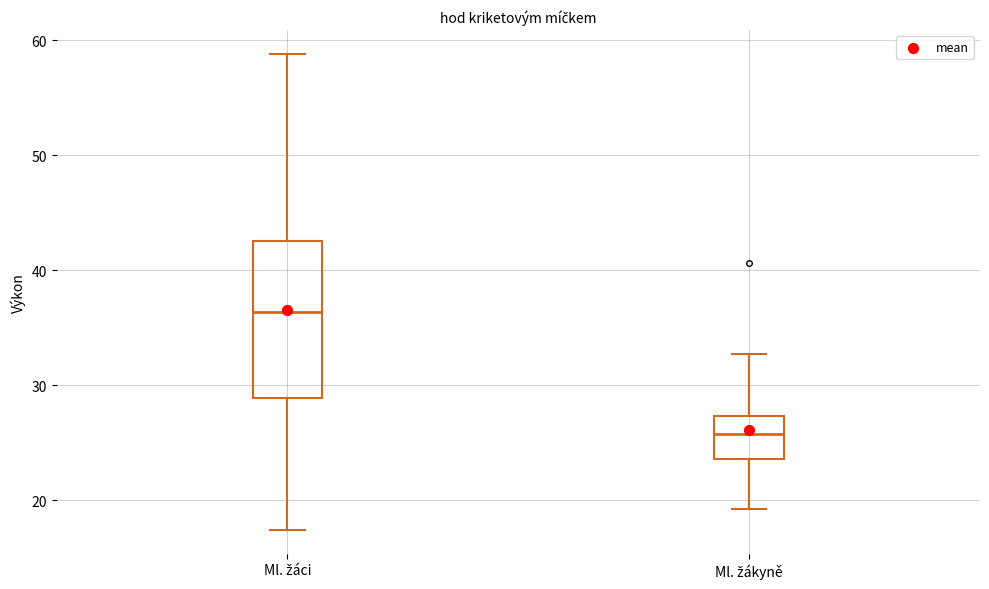

Comparing the boxes themselves (not the whiskers), which one is the tallest?

Ml. žáci